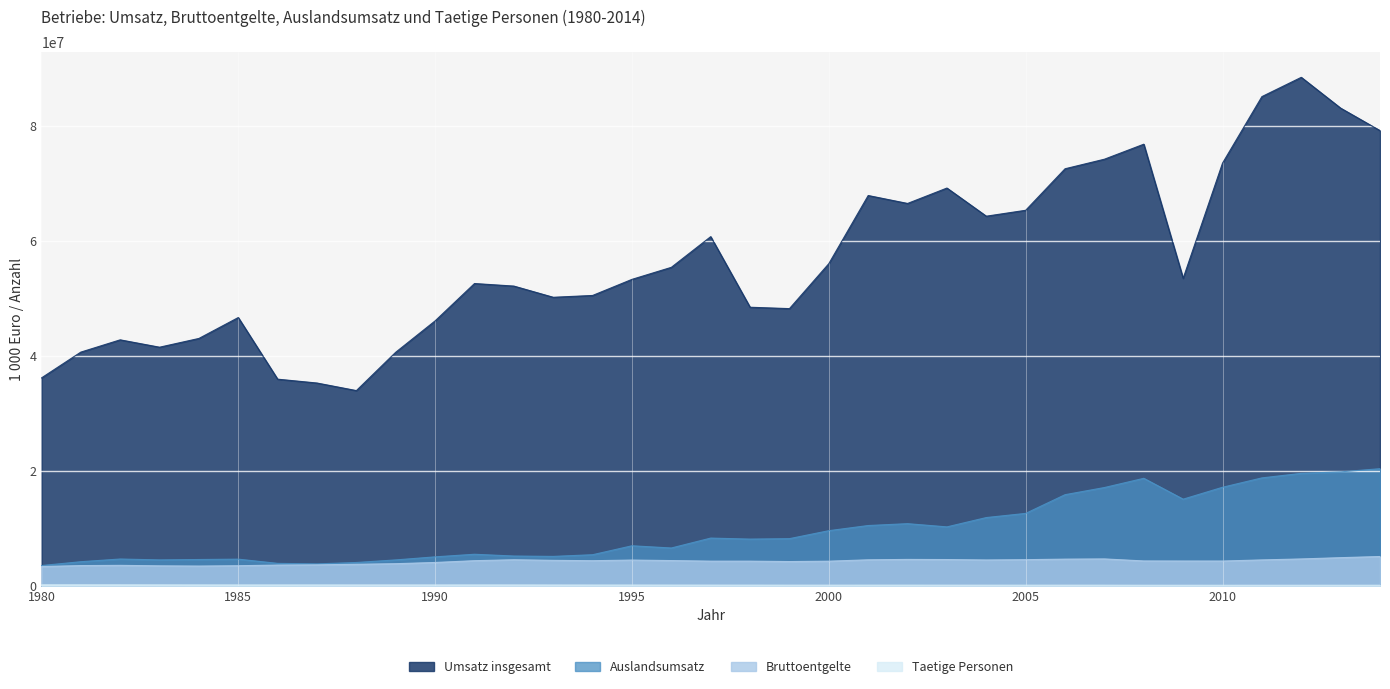

Reading left to right, what are all the values shown in this chart?

Umsatz insgesamt: 36130453	40624298	42761083	41480147	43002491	46641384	35919701	35248937	33934745	40607927	46061323	52554706	52110282	50163524	50478760	53278763	55371956	60710454	48430705	48190293	56014702	67861795	66481294	69161973	64266307	65293897	72514648	74176770	76788139	53462495	73497409	85064473	88419481	83060160	79153644
Bruttoentgelte: 3333028	3497308	3537156	3453189	3416026	3475589	3584630	3630495	3724510	3827627	4038097	4349575	4512865	4408556	4345709	4458334	4370283	4269709	4270041	4198514	4263113	4502203	4569123	4547688	4473541	4527142	4619280	4657250	4303940	4292131	4288455	4483103	4653116	4875294	5076618
Auslandsumsatz: 3505371	4171708	4640896	4487638	4554739	4617801	3882504	3794736	4036387	4484879	5017040	5468500	5159013	5095412	5387556	6943144	6557769	8280764	8105464	8182730	9569050	10464574	10788499	10230107	11851867	12574466	15829050	17072669	18677331	15048748	17119031	18748015	19537292	19797360	20348091
Taetige Personen: 168055	165053	159383	150824	143372	139684	138840	136249	134334	134014	134691	136576	134214	126597	119801	118464	111544	107253	103463	98926	98154	100422	100868	97367	94725	93496	95427	93755	85118	82782	81089	83058	83766	84853	86087